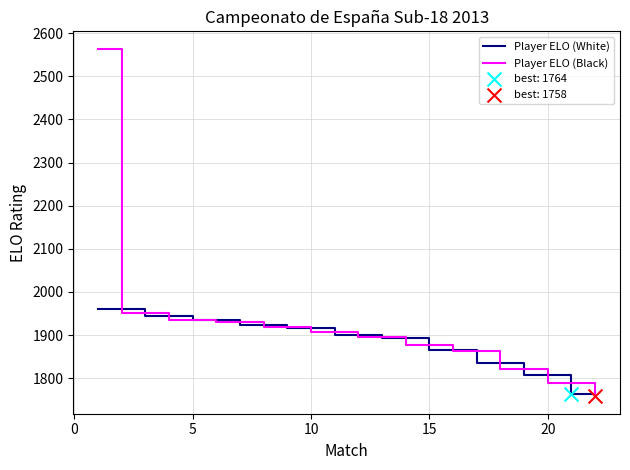

What is the maximum value shown in the chart?

2564